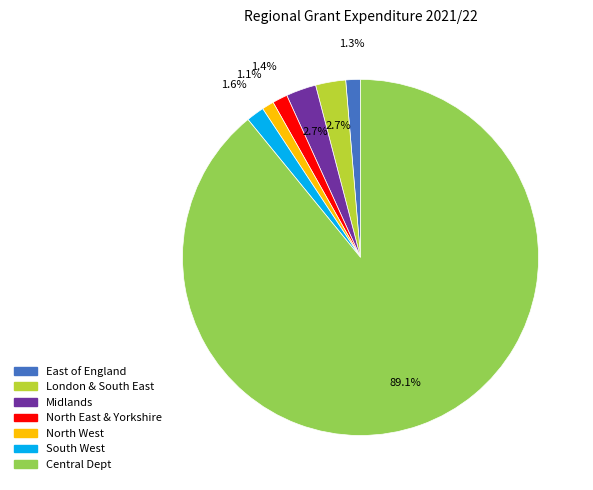

To the nearest percent, what percentage of the pie is East of England?

1%